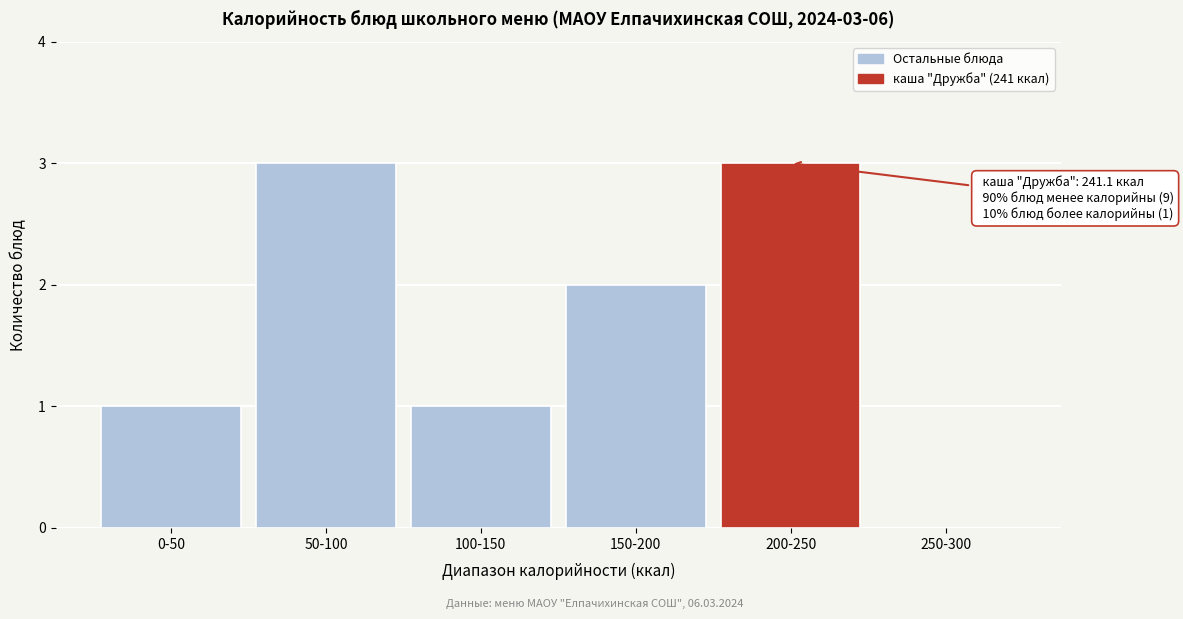

Reading left to right, list all the values displayed in this chart.

0-50=1	50-100=3	100-150=1	150-200=2	200-250=3	250-300=0